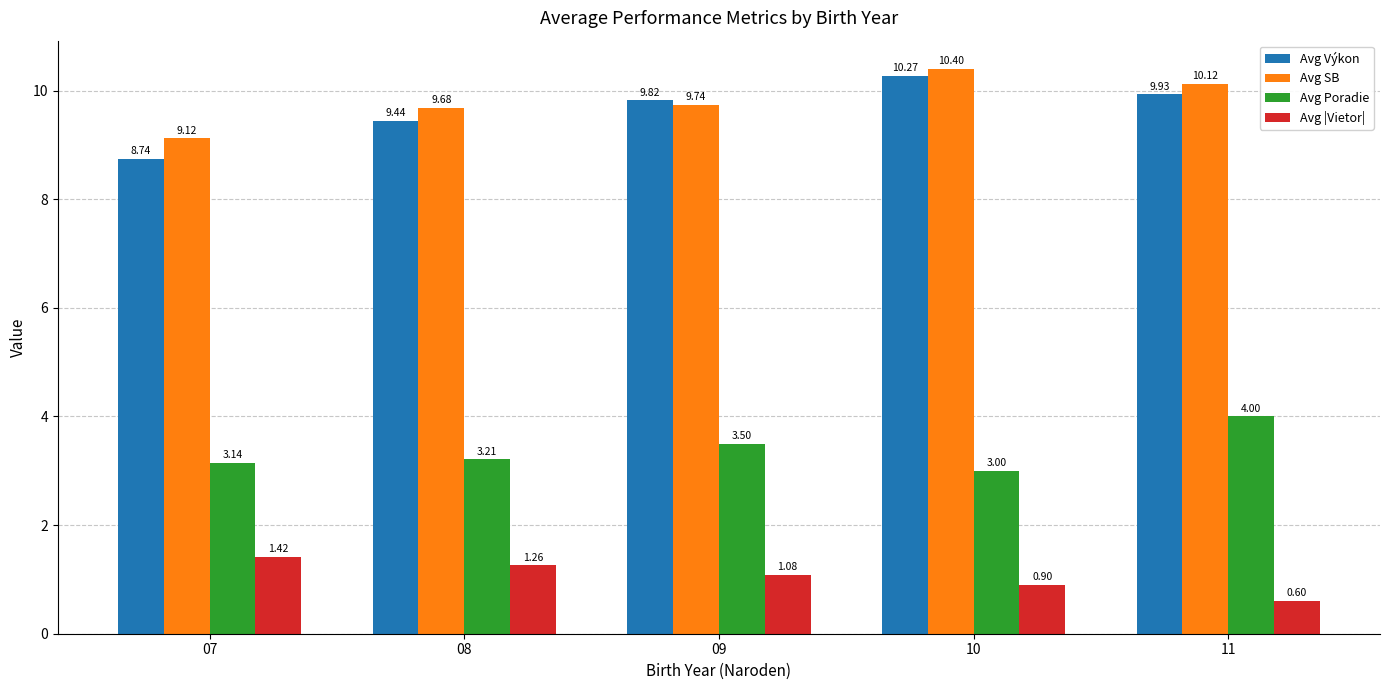

Which series changed the most between 07 and 11?

Avg Výkon